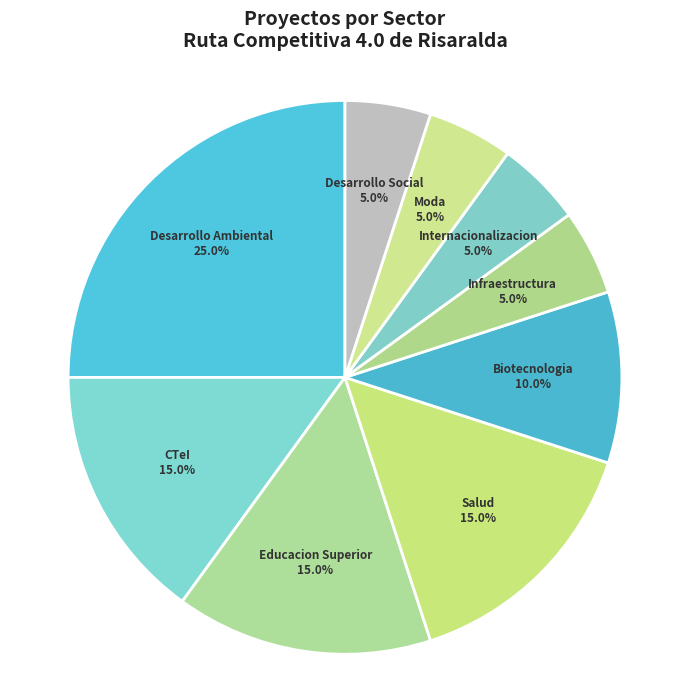

True or false: Salud accounts for 15% of the total.

True